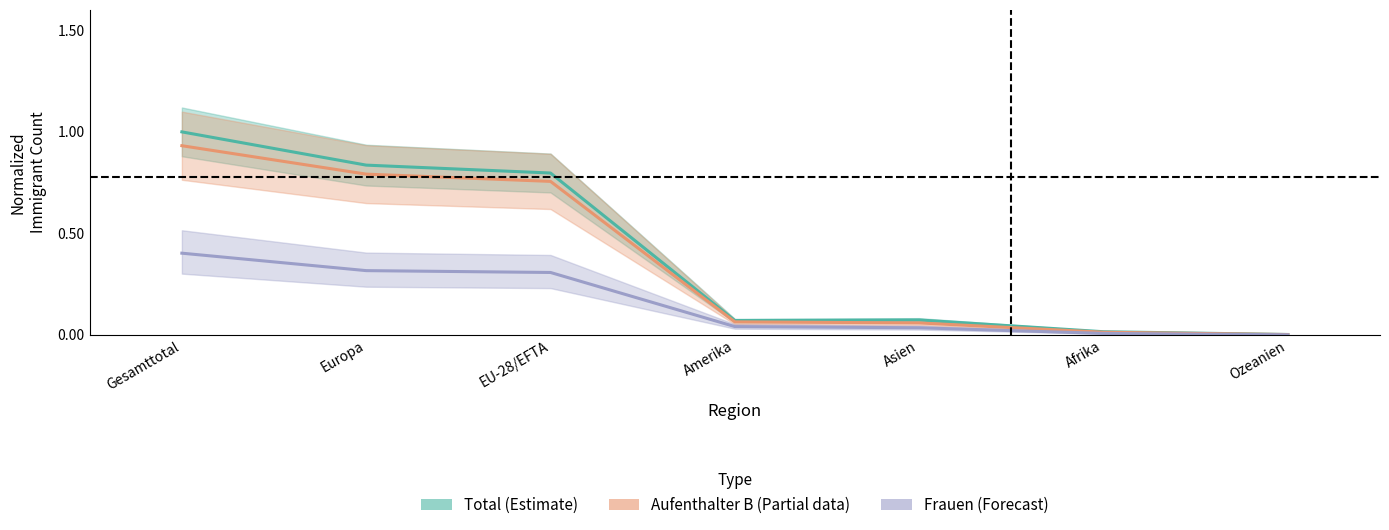

Rank the series by their maximum value, from lowest to highest.

Frauen (Forecast), Aufenthalter B (Partial), Total (Estimate)